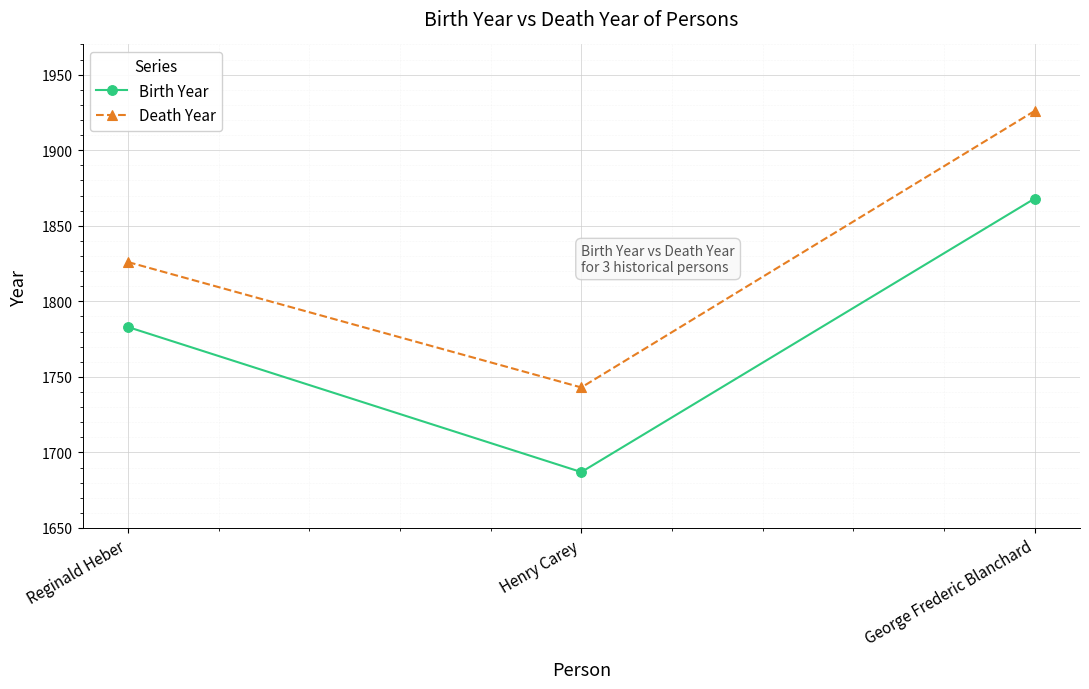

How many Death Year values are between 1743 and 1926?

3